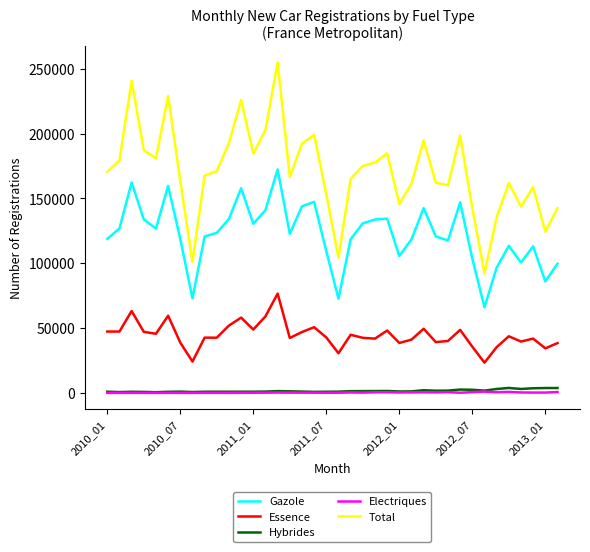

Which series has the largest range (max minus min)?

Total